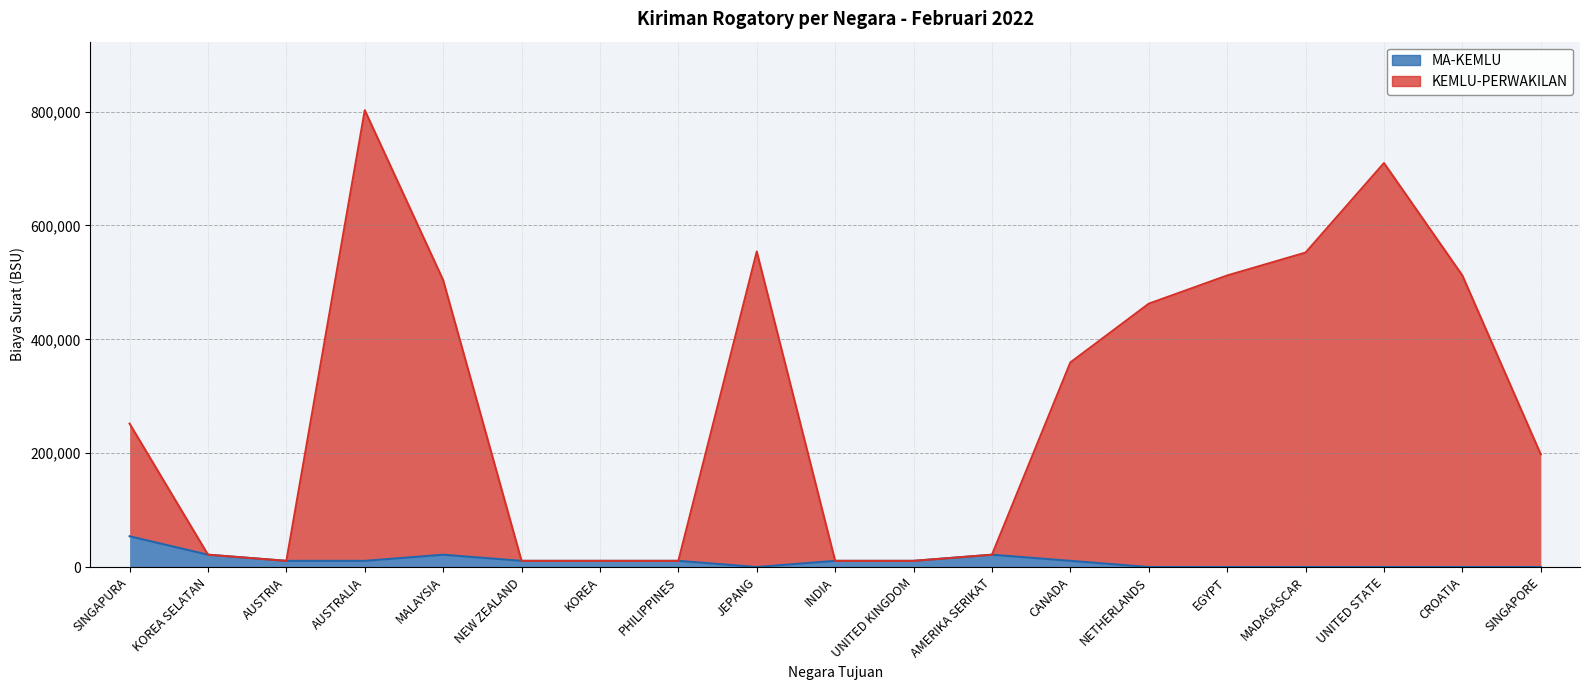

At which category does MA-KEMLU reach its first local peak?

MALAYSIA